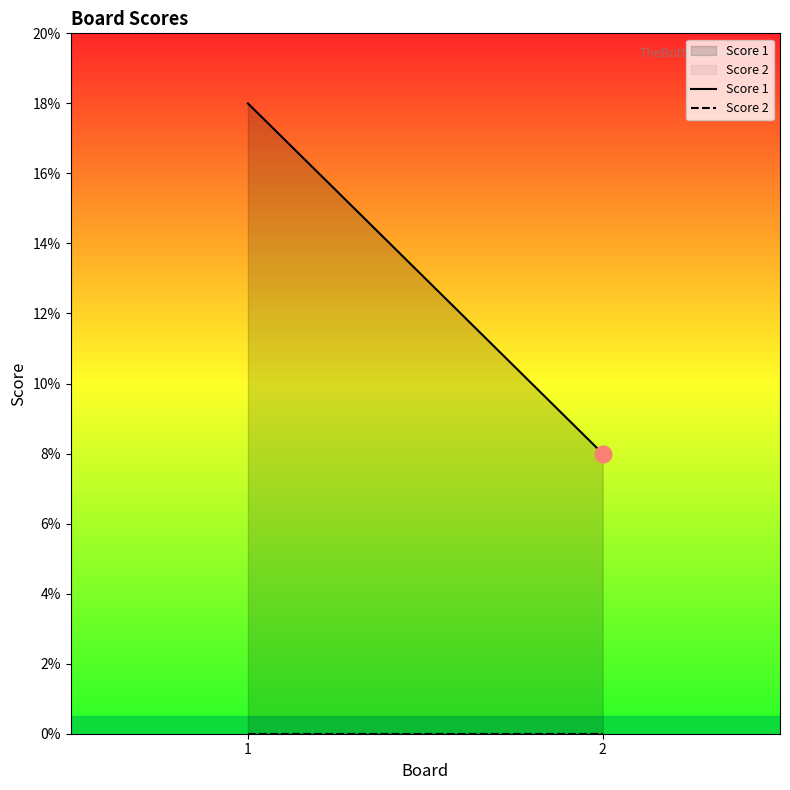

Is the value of Score 2 at 2 greater than the value of Score 1 at 1?

No